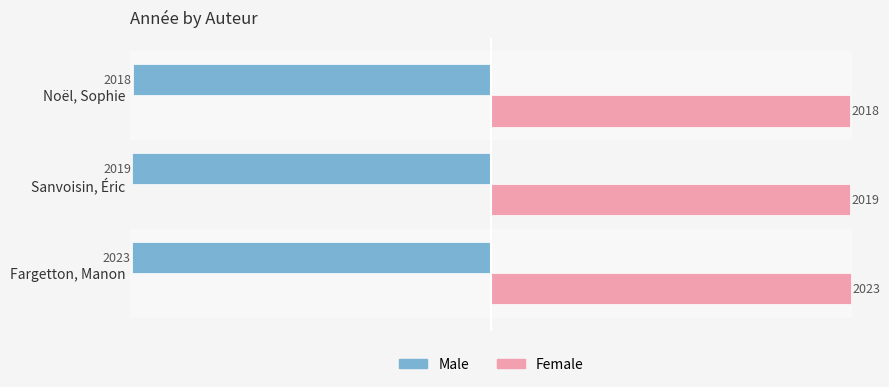

What is the lowest value of the Female series?

2018